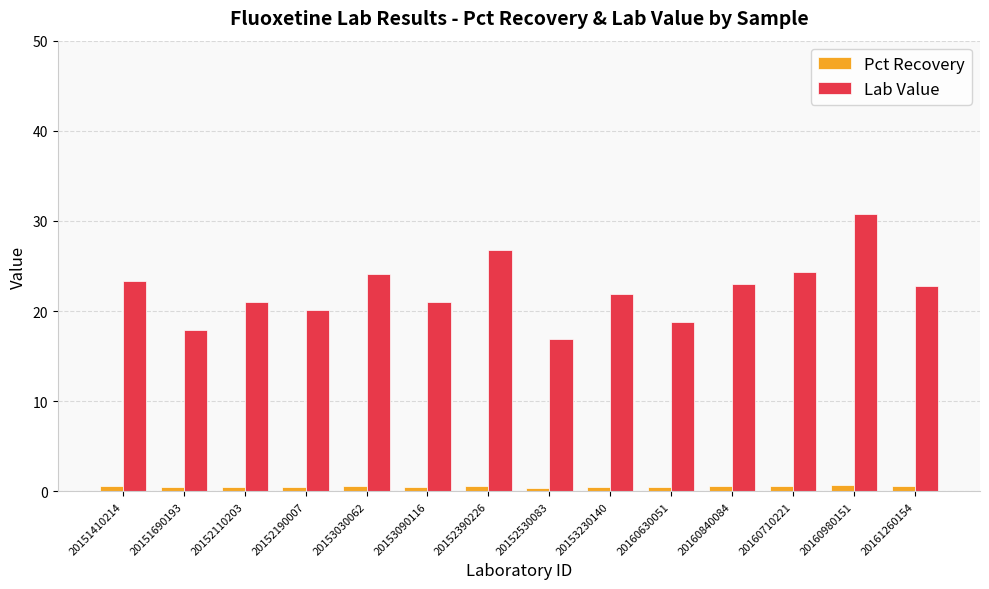

How many Pct Recovery values are between 0 and 1?

14